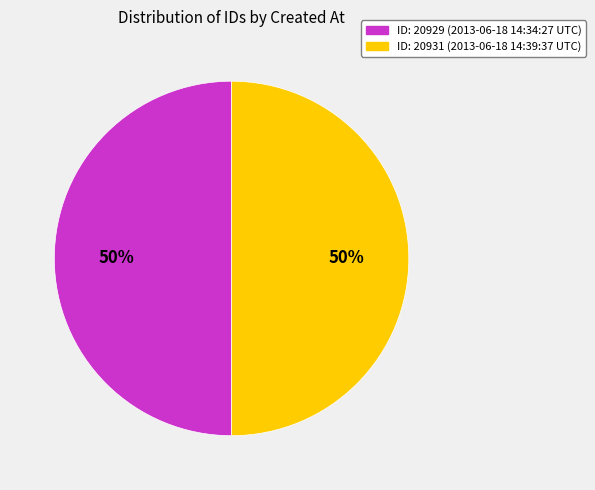

To the nearest percent, what is the average slice percentage?

50%